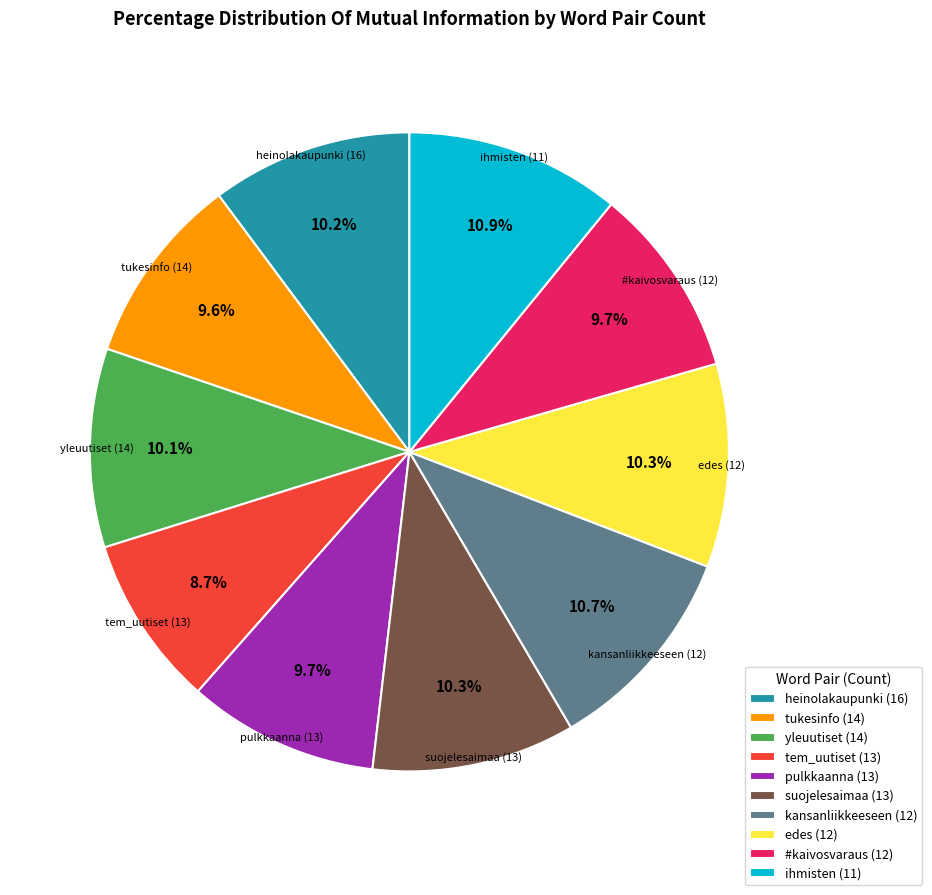

What is the ratio of the value at edes (12) to the value at #kaivosvaraus (12)?

1.1